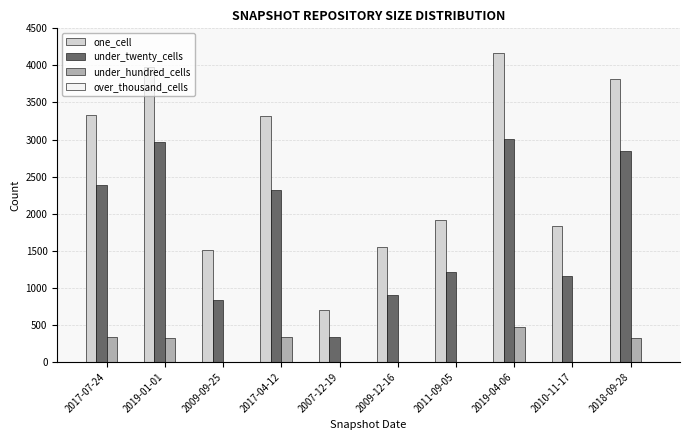

How many data points does each series have?

10